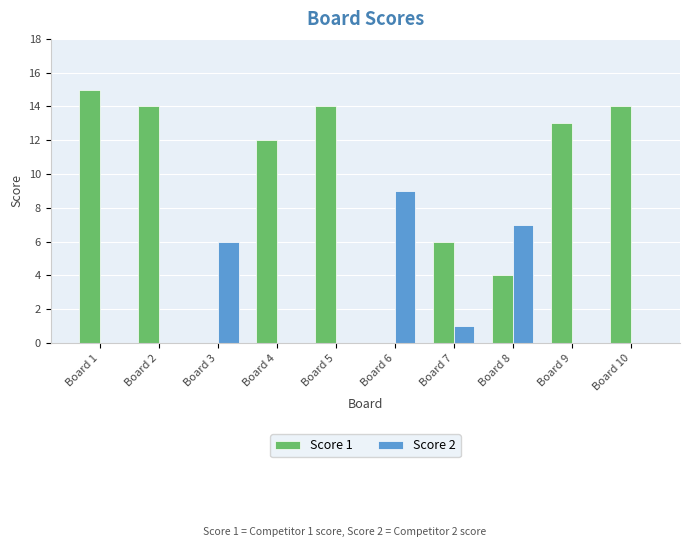

Are the bars horizontal?

No